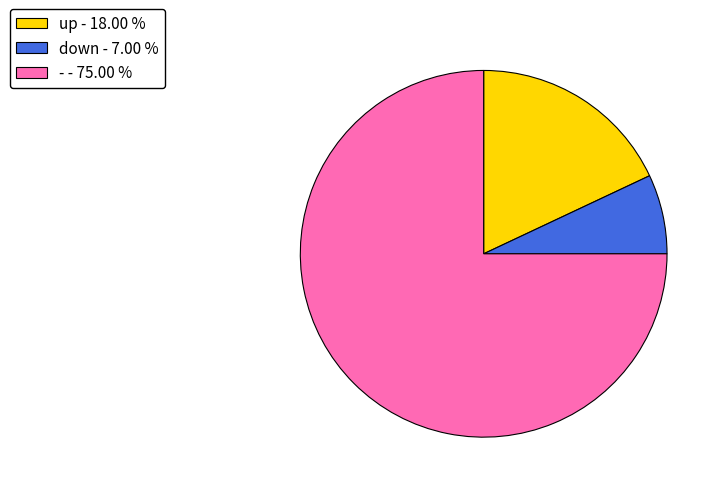

How many segments does this pie chart have?

3